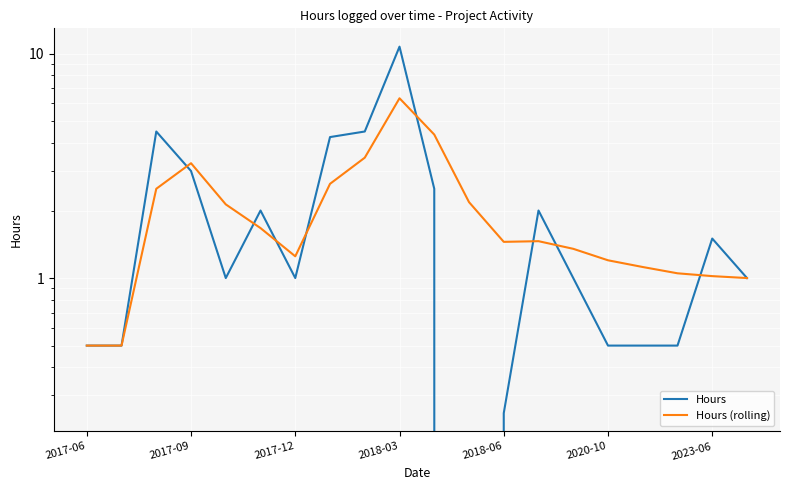

List the series in order of their peak value, lowest first.

Hours (rolling), Hours